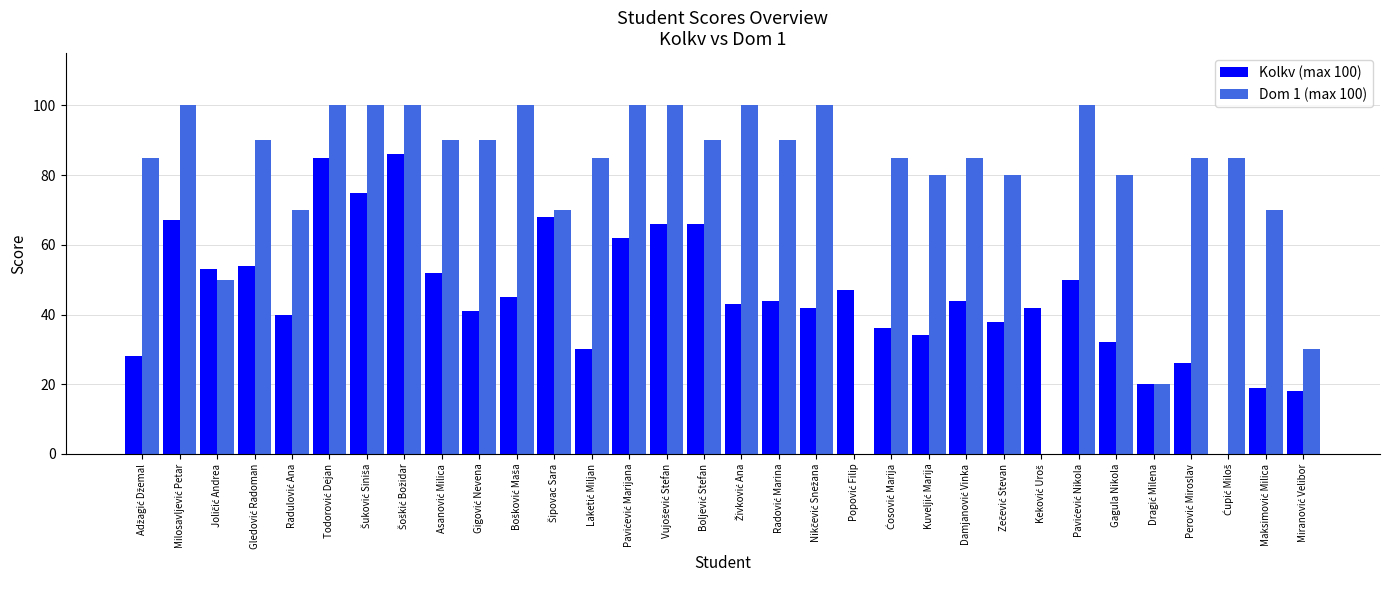

What is the highest value of the Kolkv (max 100) series?

86